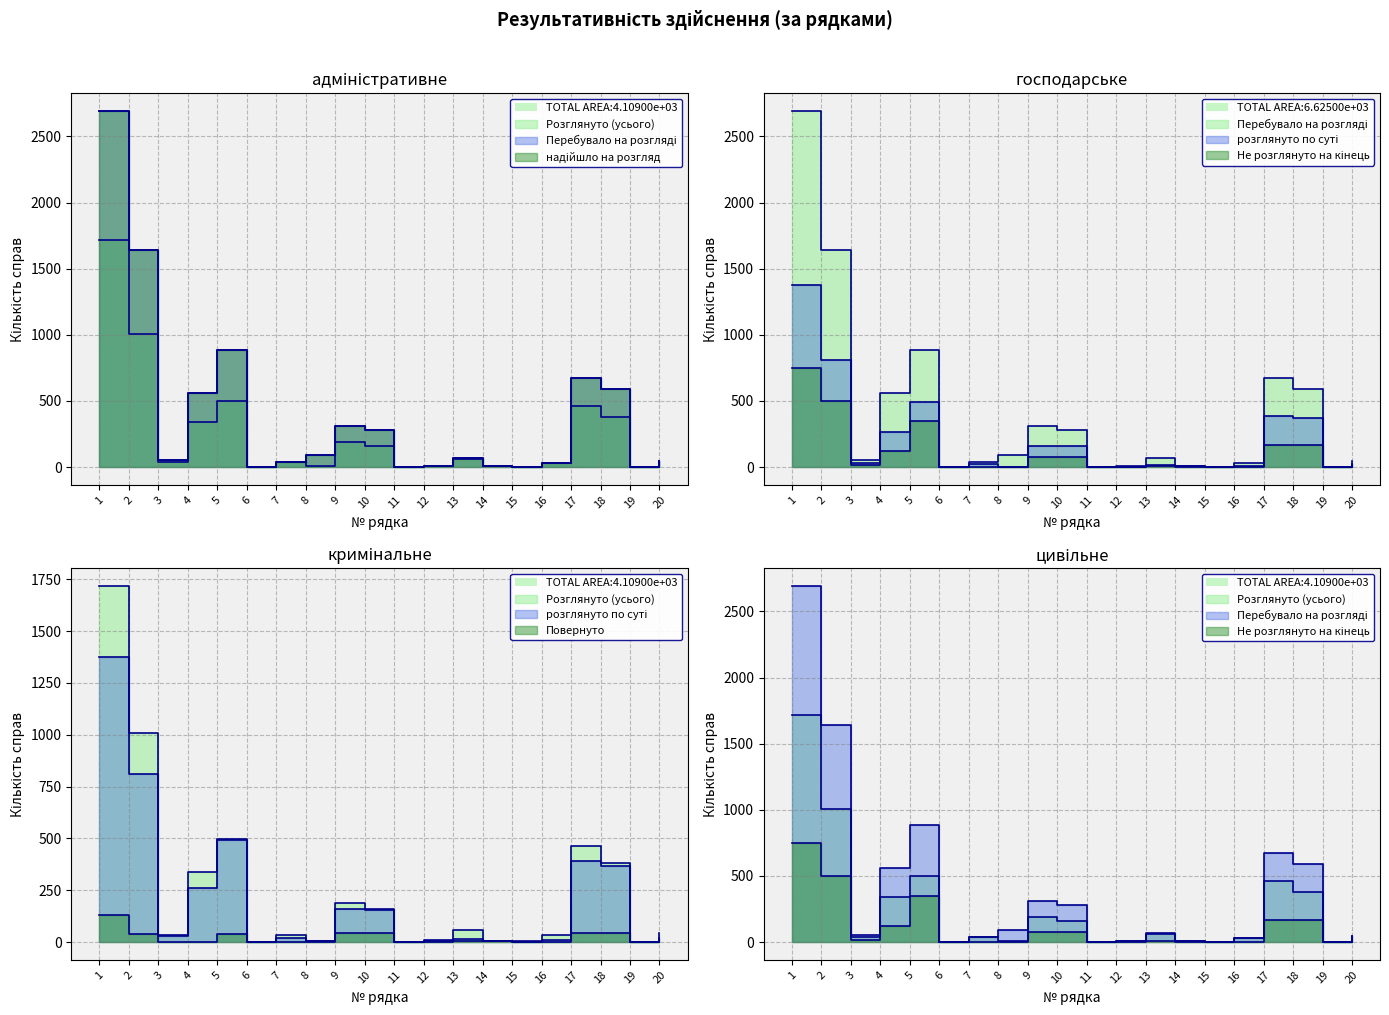

At which category is the sum across all series the highest?

1